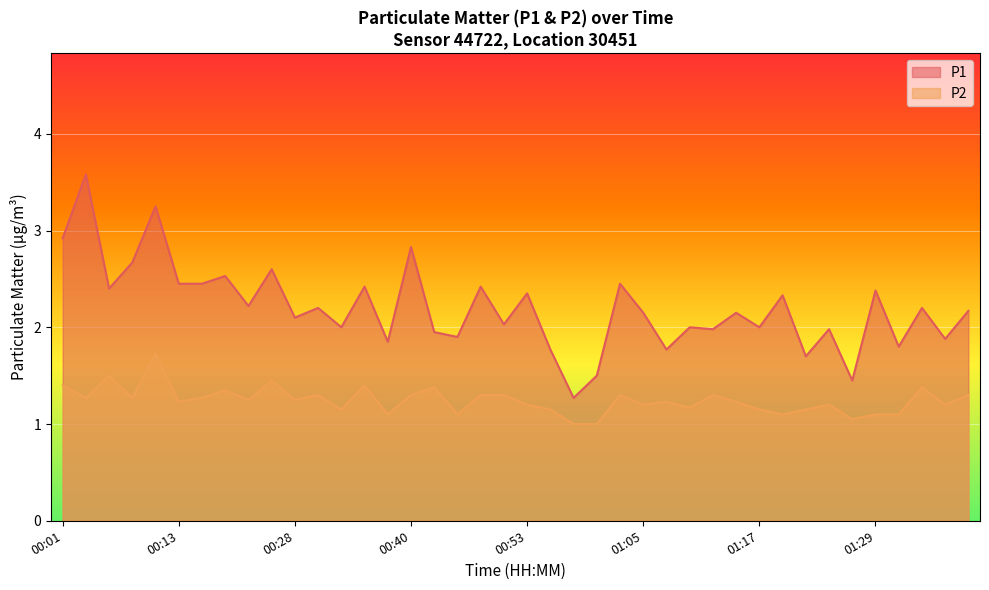

True or false: P2 and P1 intersect in this chart.

False